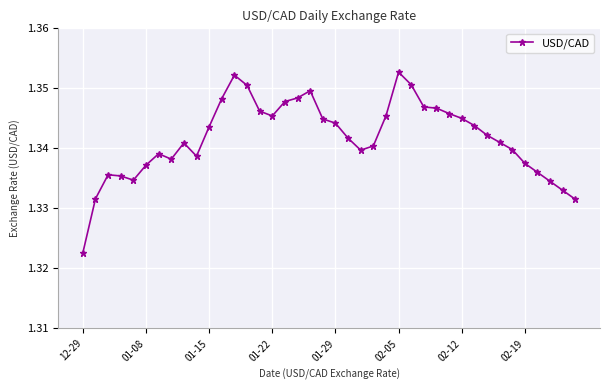

What is the sum of all values?

53.7